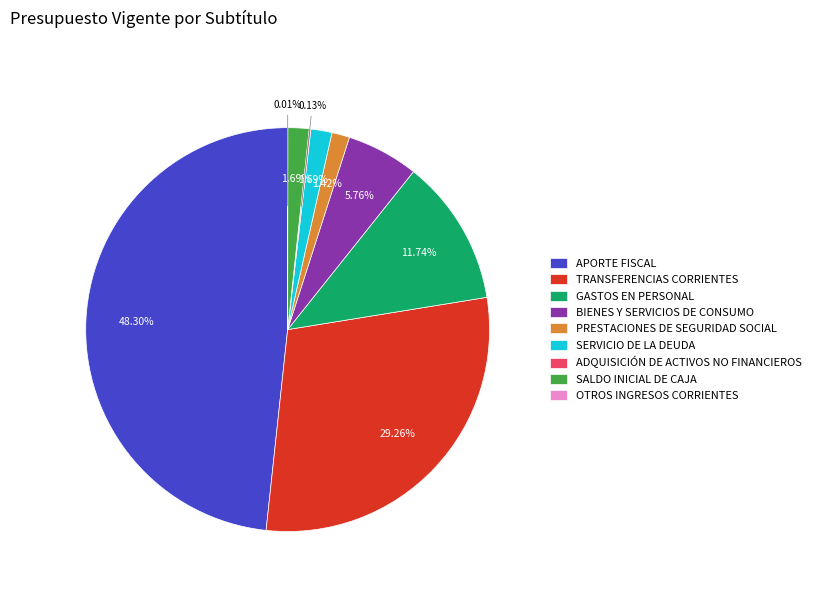

What is the largest slice in the pie chart?

APORTE FISCAL